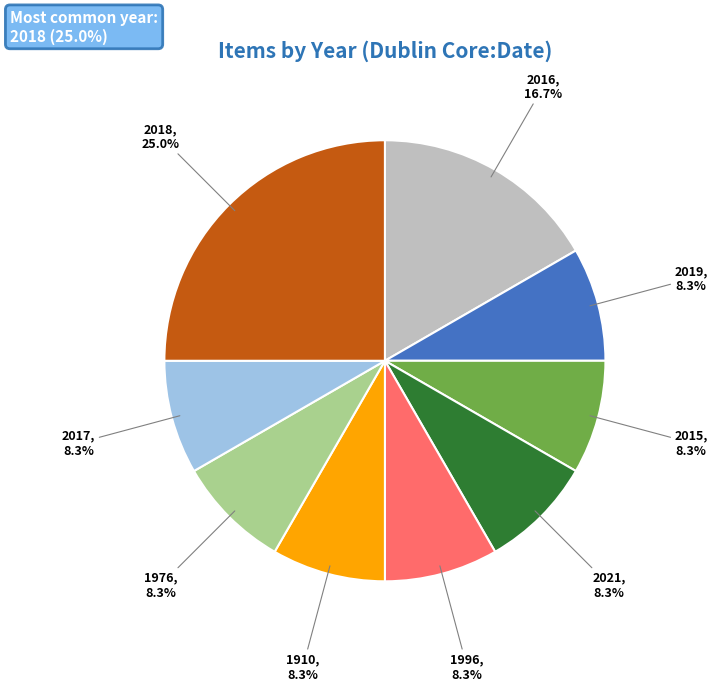

Is there any slice that represents more than half of the pie?

No